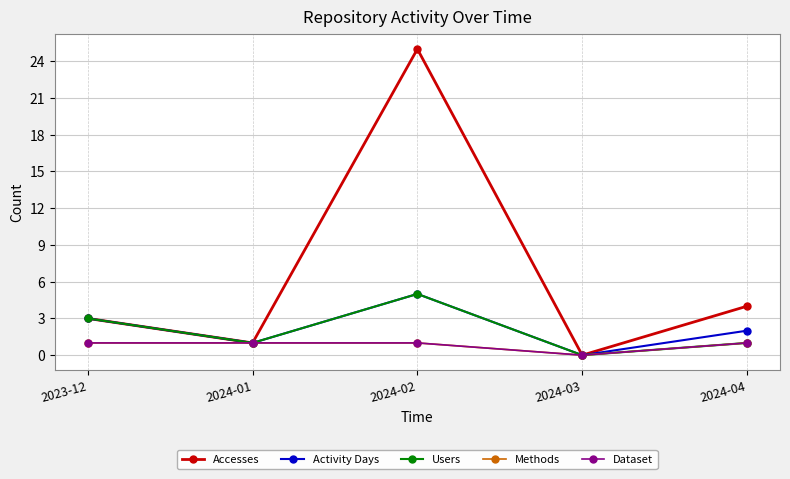

Does the chart have visible grid lines?

Yes